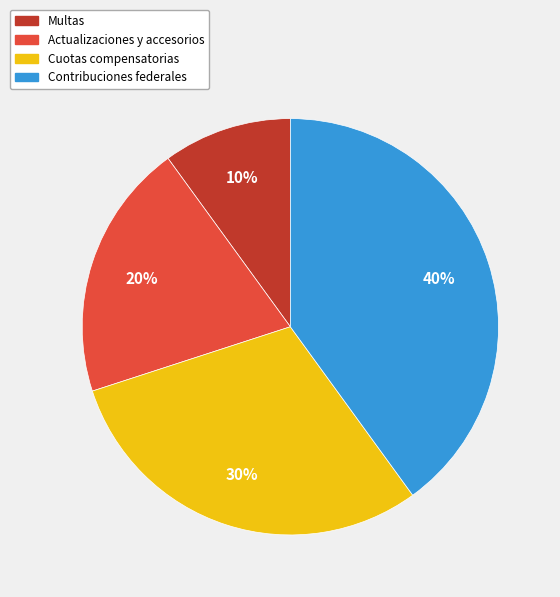

To the nearest percent, what portion does Multas represent?

10%